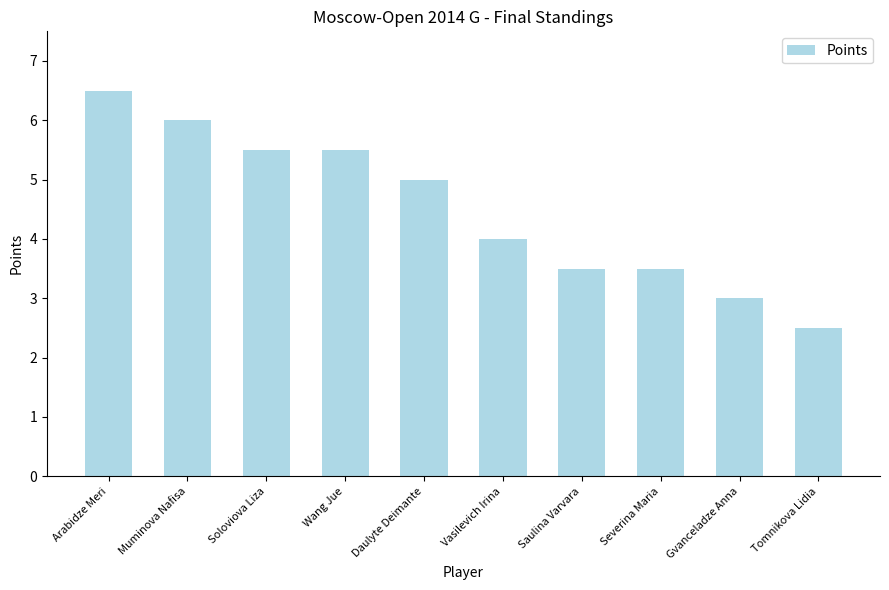

What position from the left is Arabidze Meri?

1